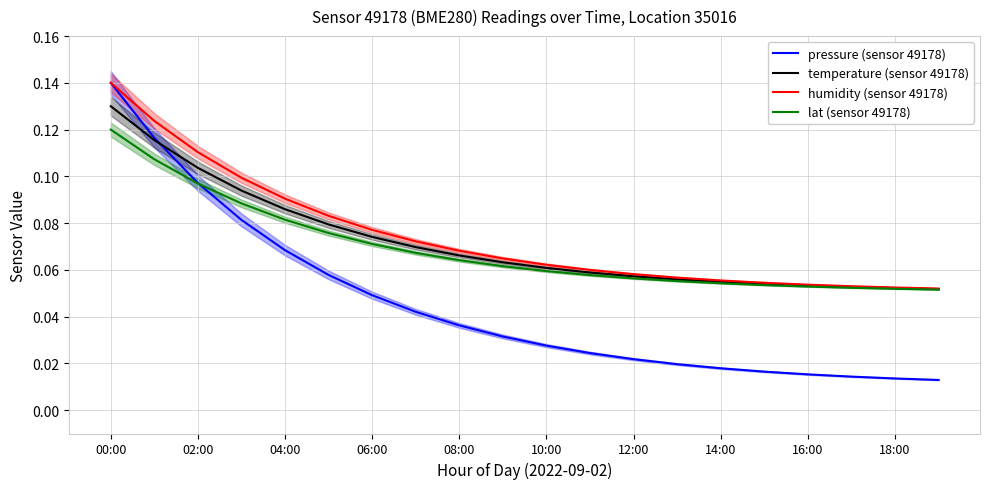

Is the value of lat (sensor 49178) at 04:00 greater than the value of humidity (sensor 49178) at 16:00?

Yes